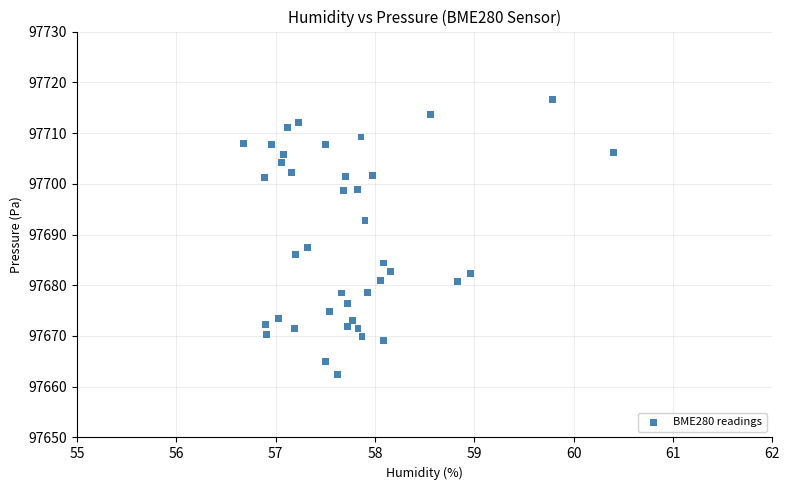

What is the range of Y values (max minus min)?

54.1